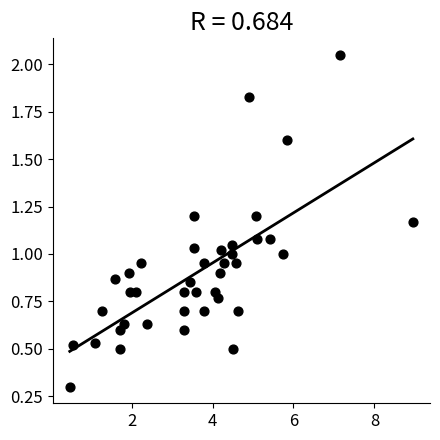

What is the range of X values (max minus min)?

8.5